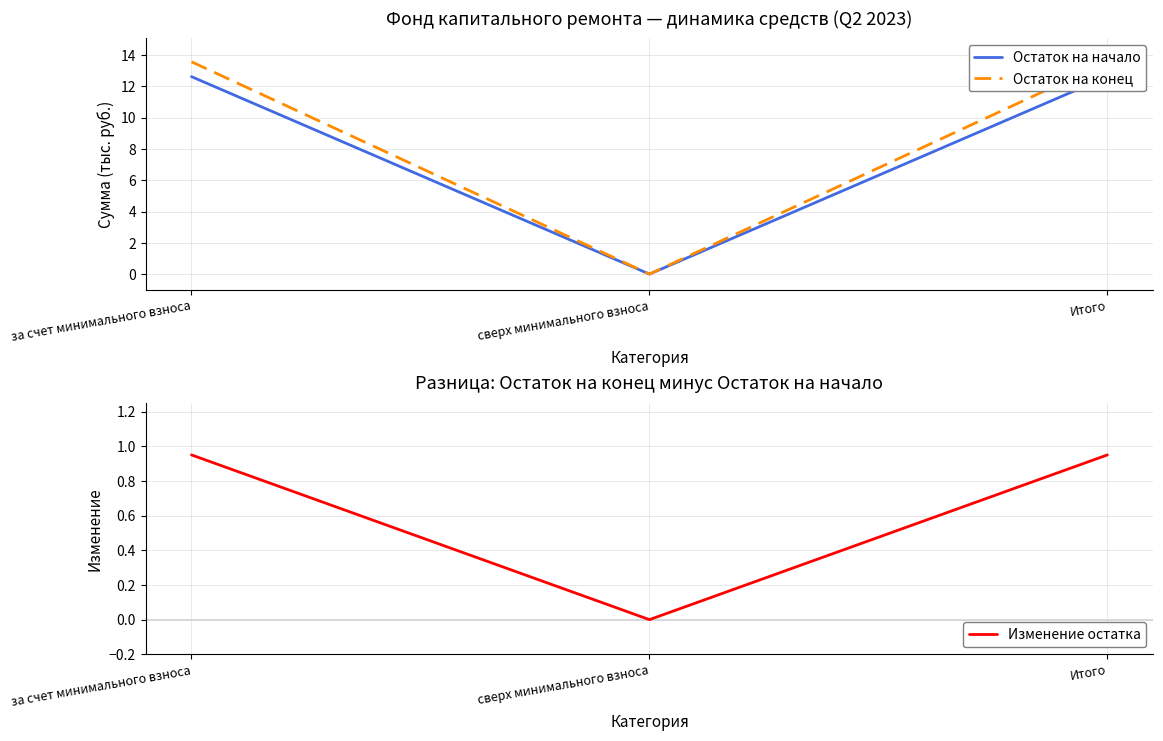

At which label is Остаток на конец closest to 6?

сверх минимального взноса